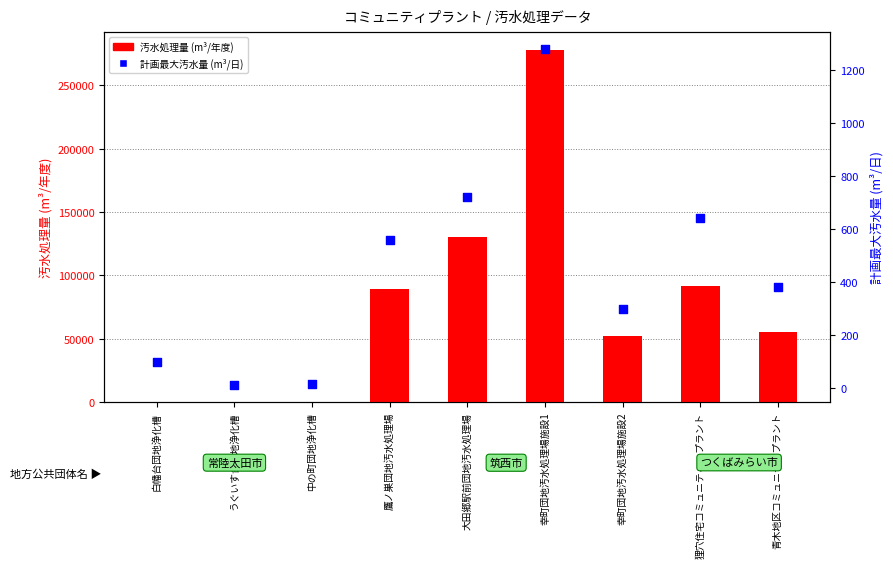

What are all the series names shown in the legend?

汚水処理量, 計画最大汚水量